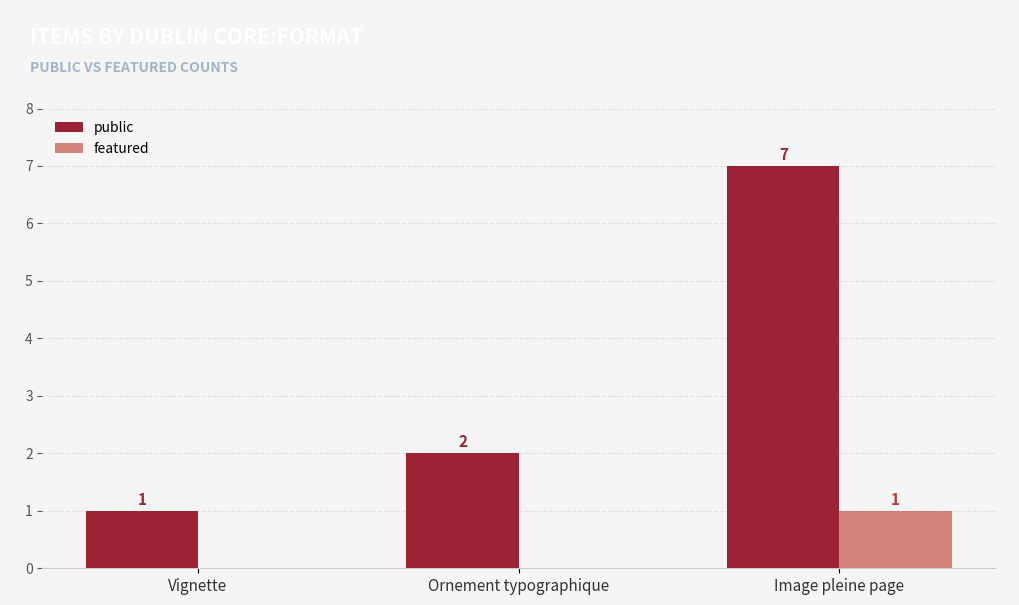

Reading left to right, what are all the values shown in this chart?

public: 1	2	7
featured: 0	0	1